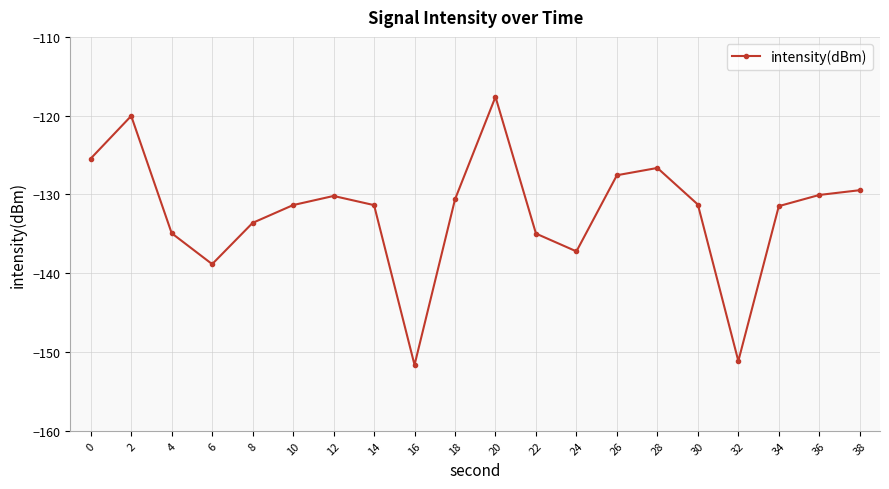

What is the value of the 11th point from the left?

-117.6